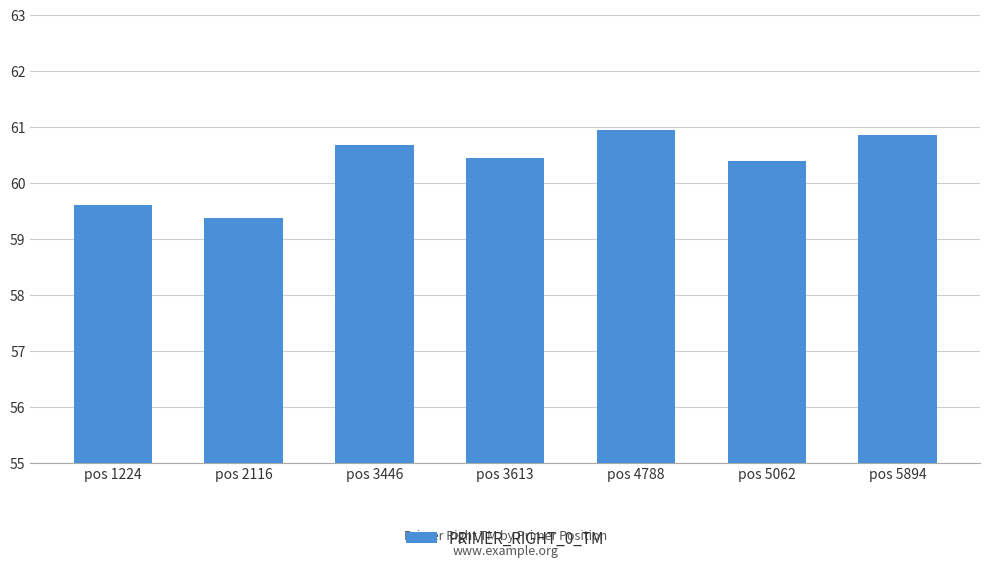

The chart shows a value of 33.9 at pos 5894. True or false?

False